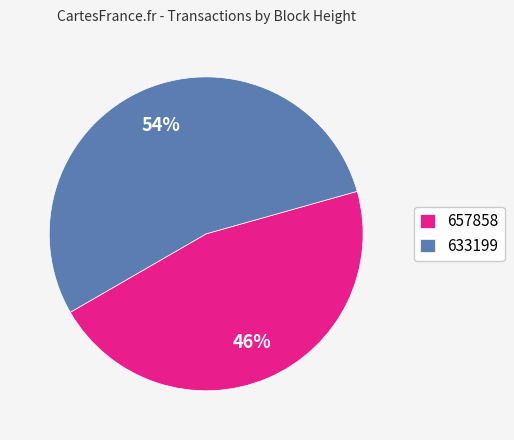

To the nearest percent, what is the difference between the 657858 and 633199 slice percentages?

8%